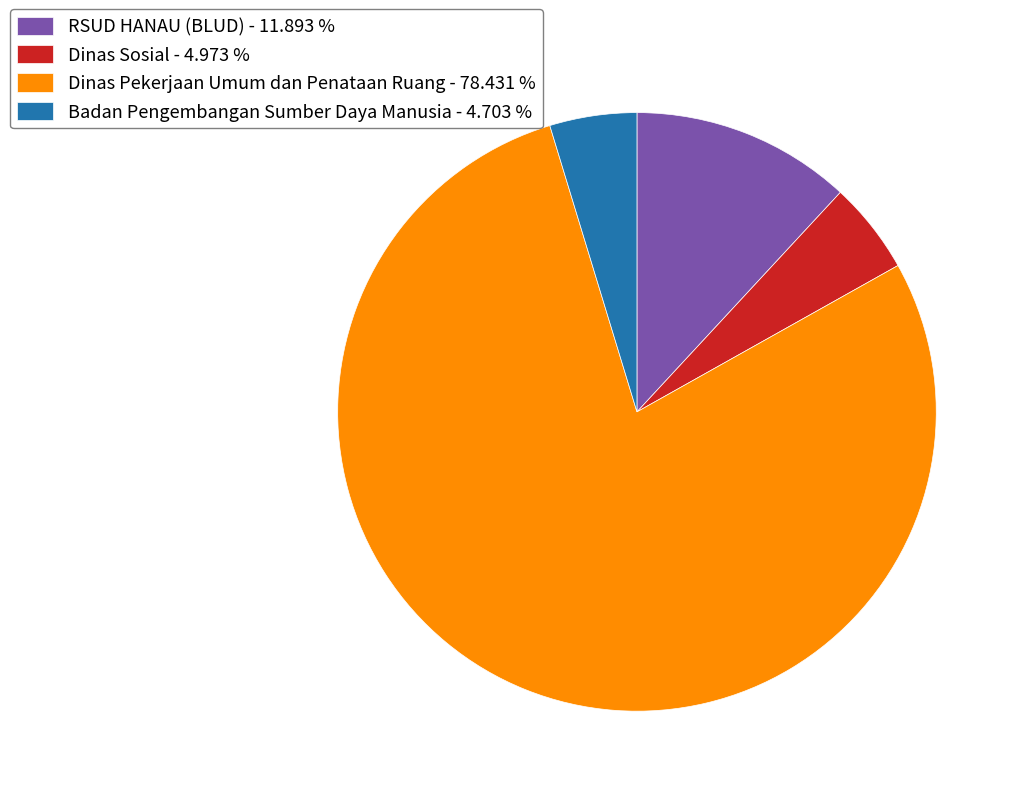

Count the number of slices in the pie.

4